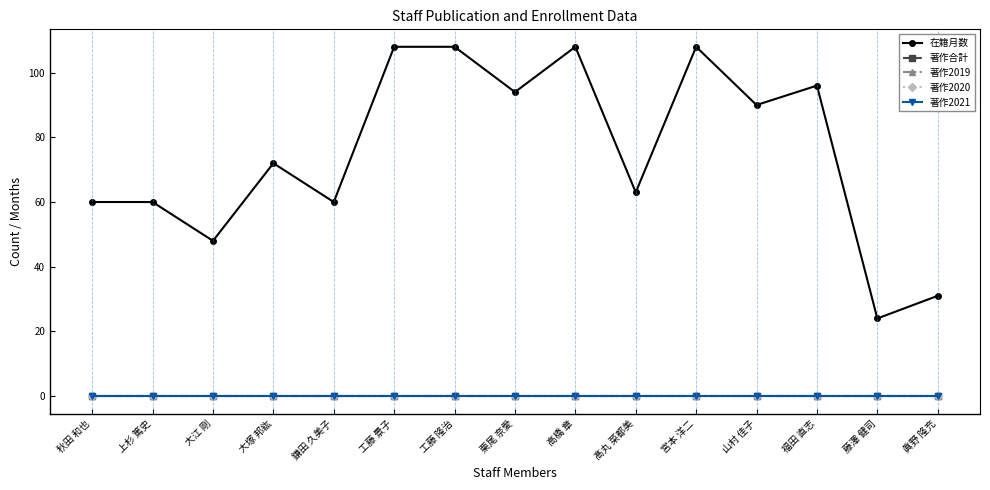

True or false: 著作2021 and 著作2019 cross at least once.

False